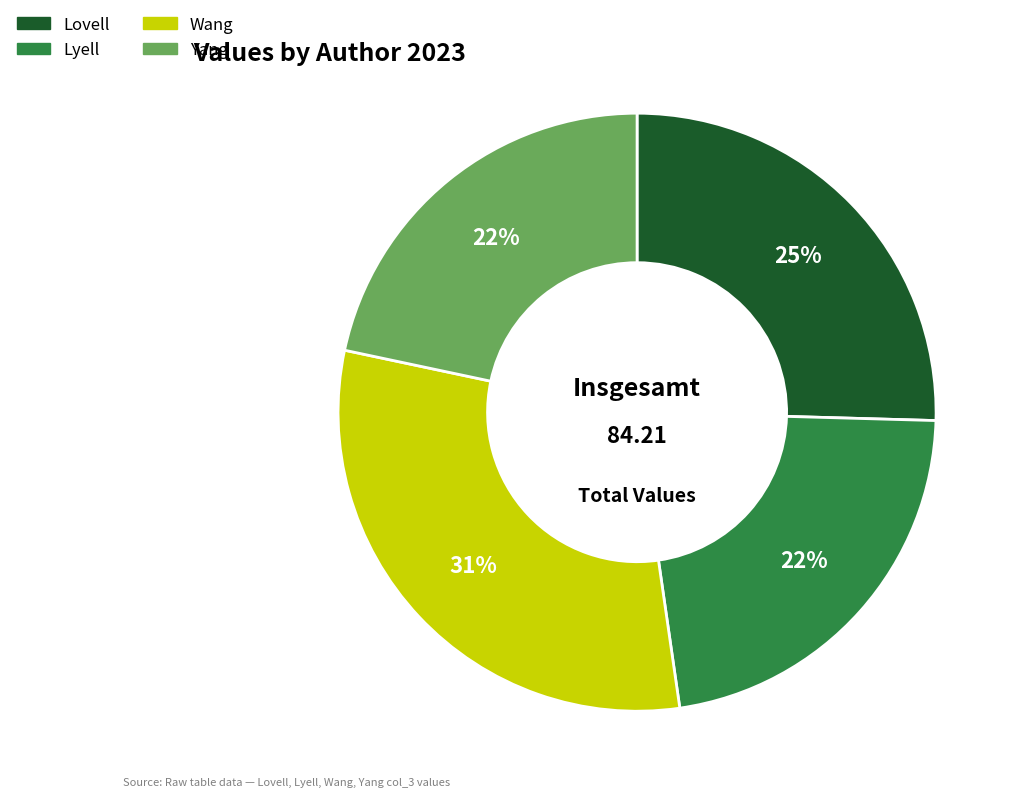

Is it true that Lovell is 17% of the pie?

False